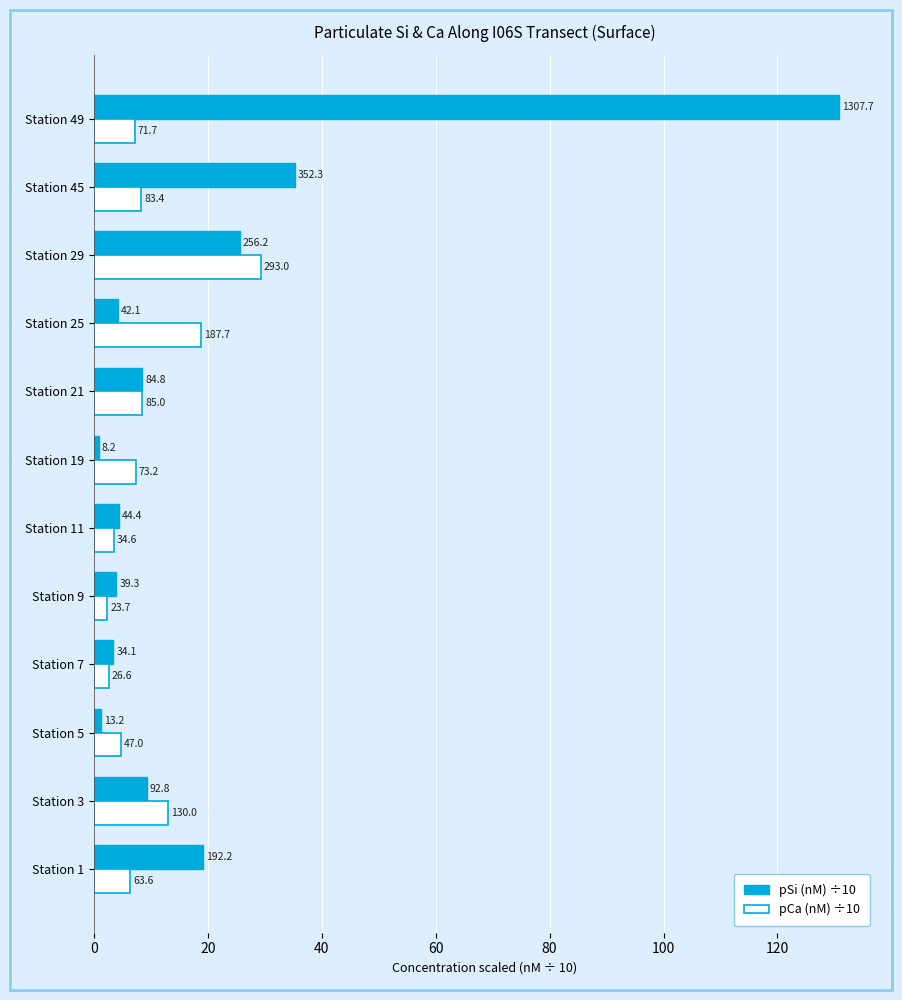

What are all the series names shown in the legend?

pSi (nM) ÷10, pCa (nM) ÷10